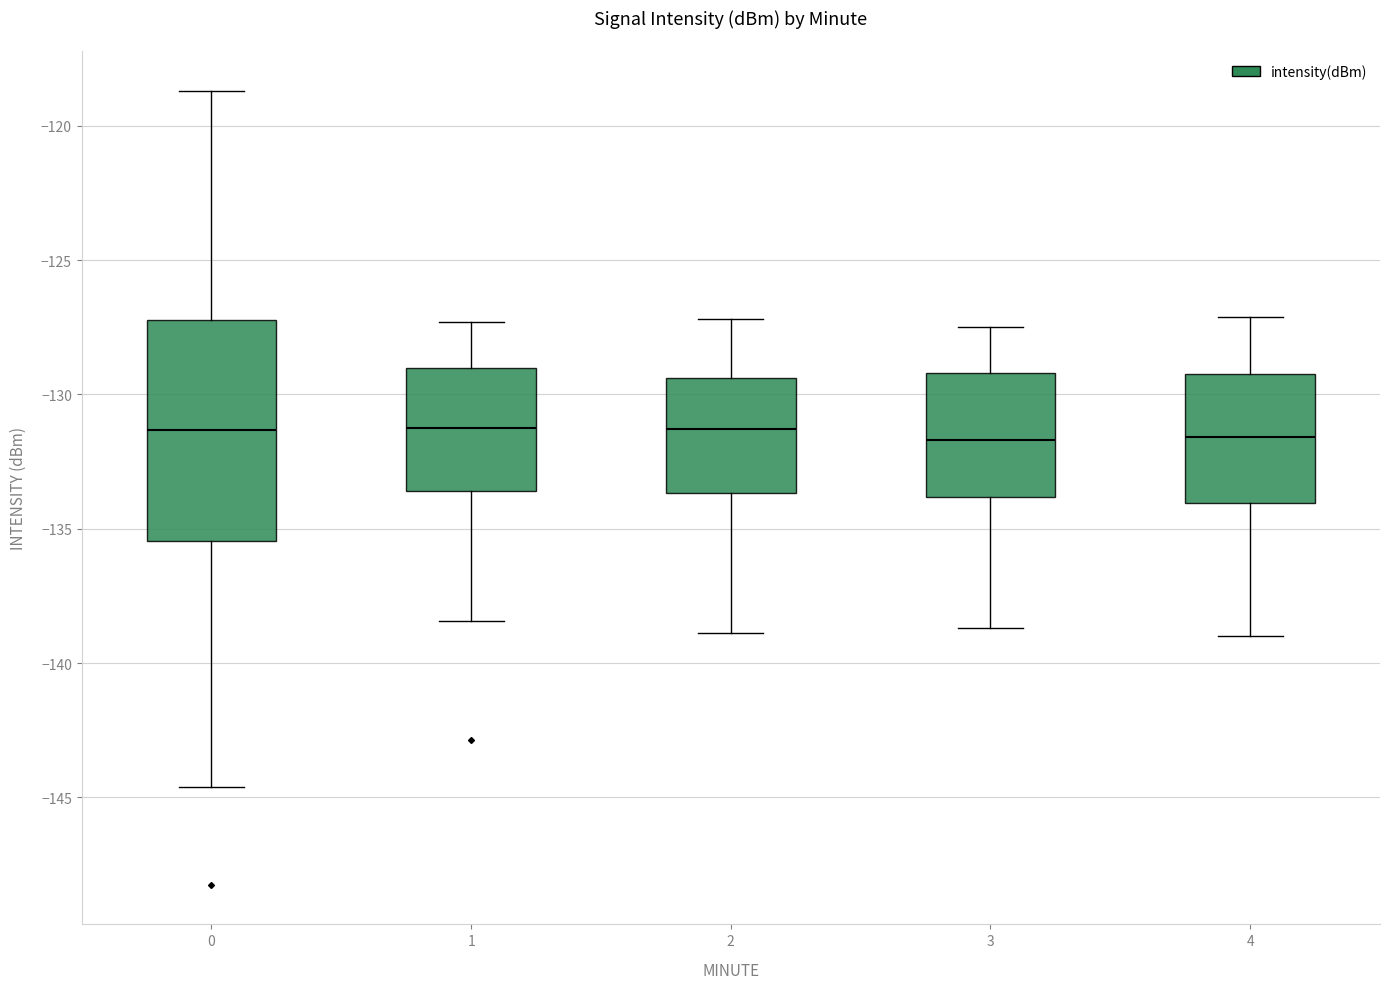

Reading left to right, read every box against the y-axis: the position of its median line, the range the box covers, and the ends of its whiskers. The values are not printed on the chart, so give them approximately, as read against the axis.

0: median -131.5, box -135.5 to -127.0, whiskers -144.5 to -118.5
1: median -131.0, box -133.5 to -129.0, whiskers -138.5 to -127.5
2: median -131.5, box -133.5 to -129.5, whiskers -139.0 to -127.0
3: median -131.5, box -134.0 to -129.0, whiskers -138.5 to -127.5
4: median -131.5, box -134.0 to -129.0, whiskers -139.0 to -127.0